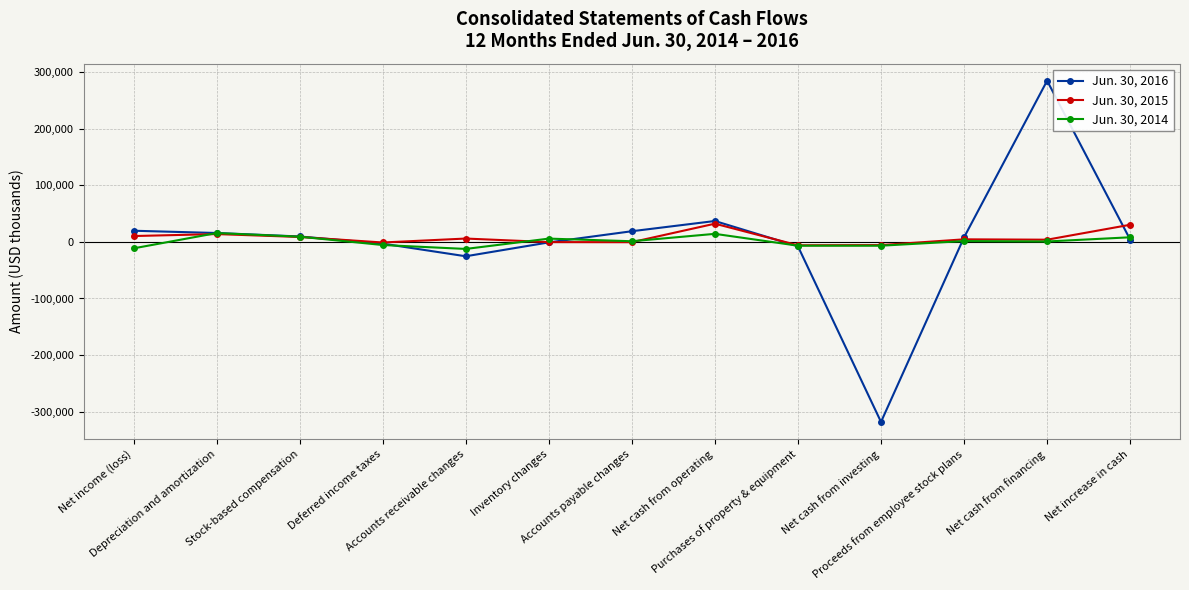

How many data points in Jun. 30, 2014 are less than 1163?

6